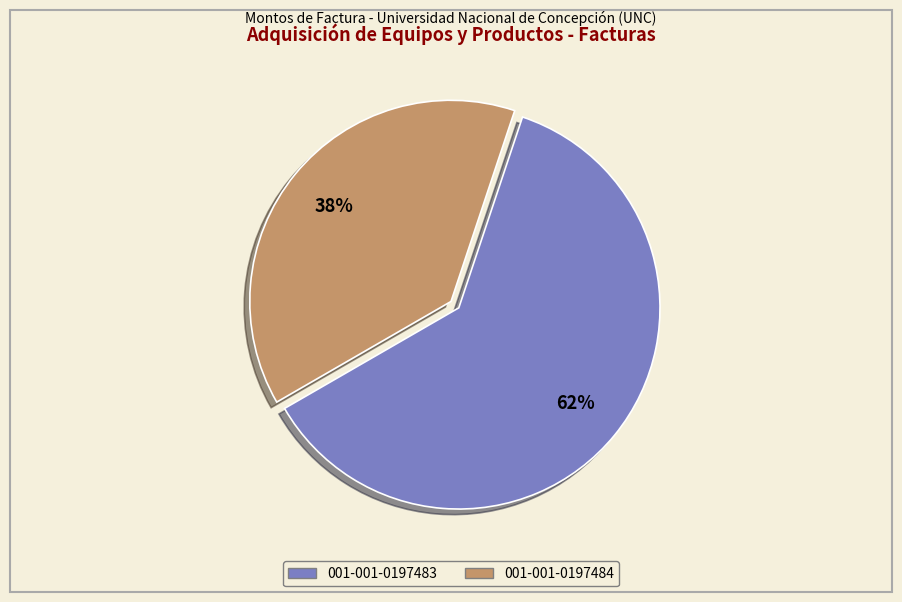

To the nearest percent, what is the average slice percentage?

50%